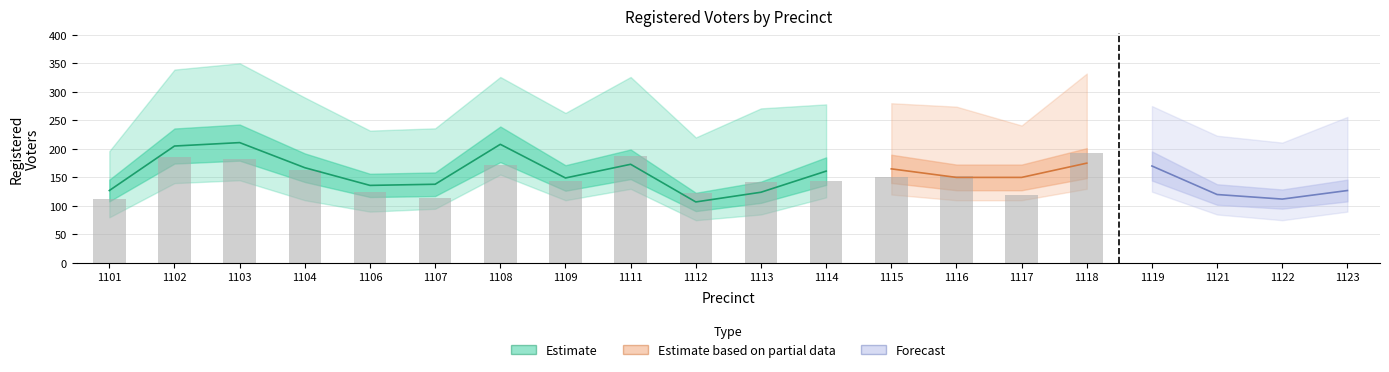

At which category is the sum across all series the highest?

1103